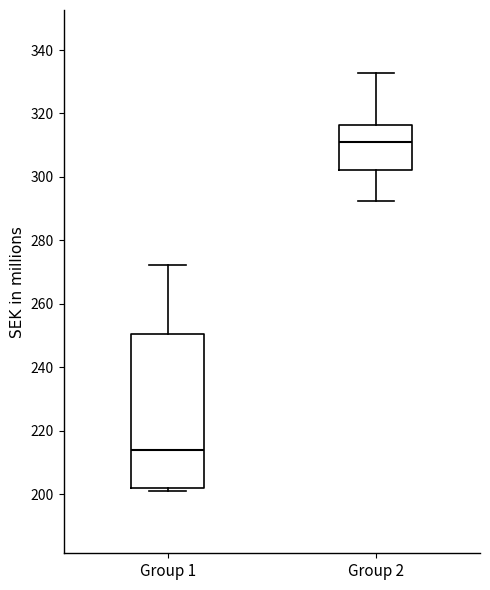

Reading left to right, read every box against the y-axis: the position of its median line, the range the box covers, and the ends of its whiskers. The values are not printed on the chart, so give them approximately, as read against the axis.

Group 1: median 214, box 202 to 250, whiskers 202 (just below the box's lower edge) to 272
Group 2: median 312, box 302 to 316, whiskers 292 to 332